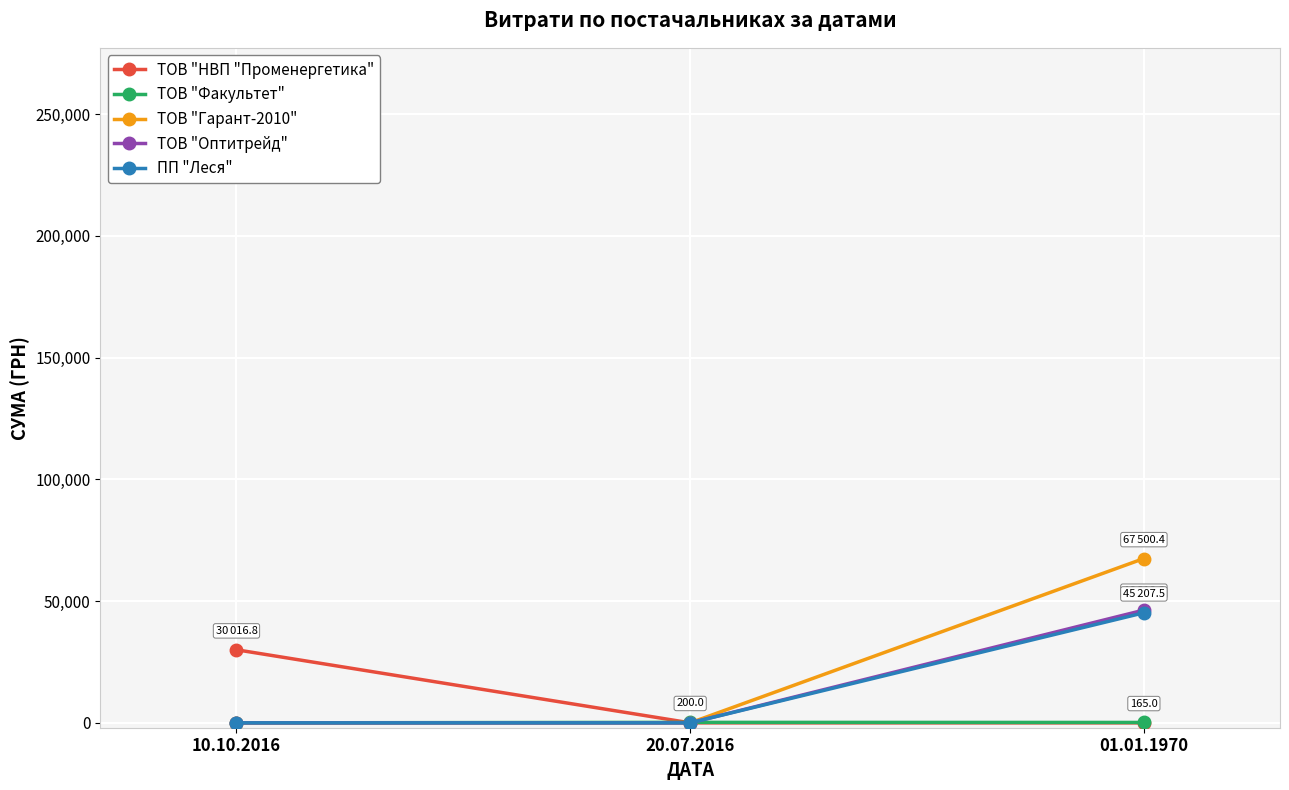

What position from the left is 20.07.2016?

2